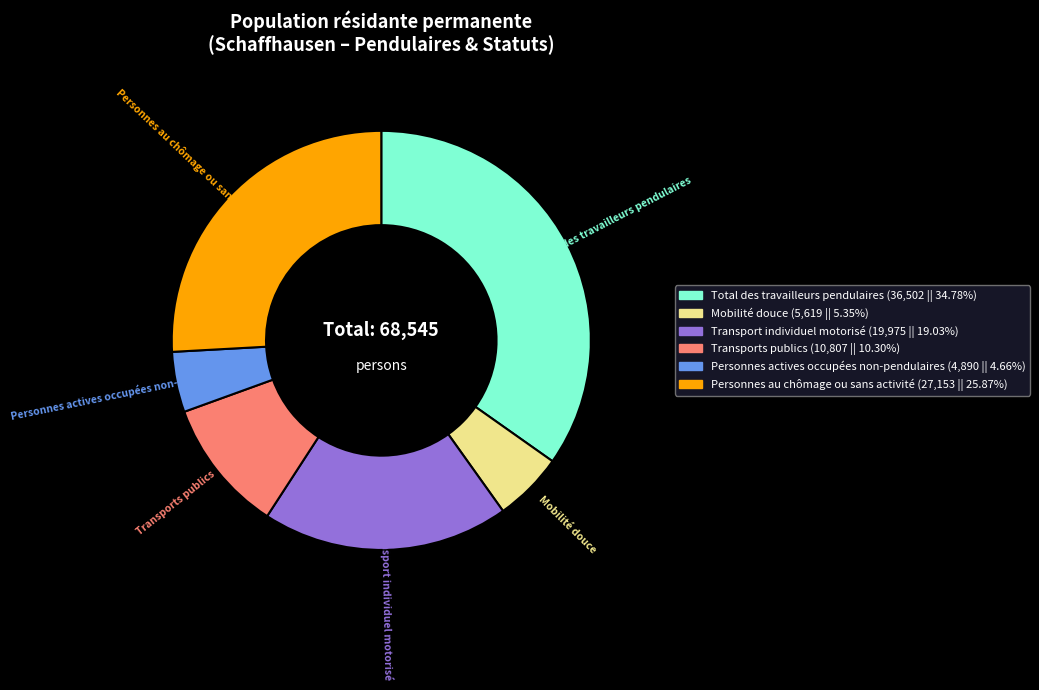

What is the smallest slice in the pie chart?

Personnes actives occupées non-pendulaires